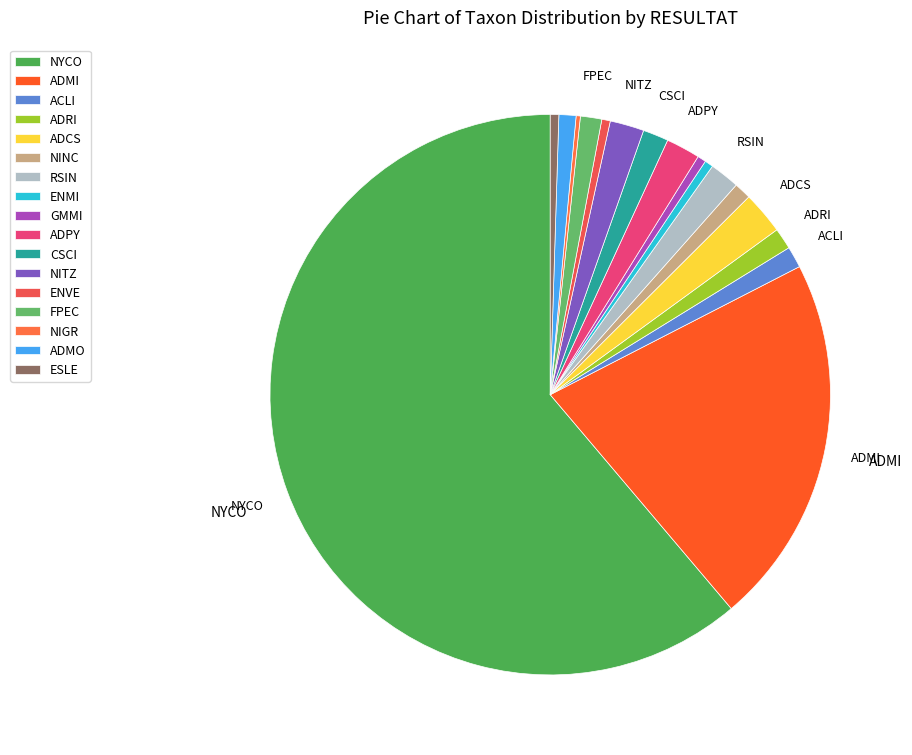

What portion of the pie excludes NITZ?

98.0%